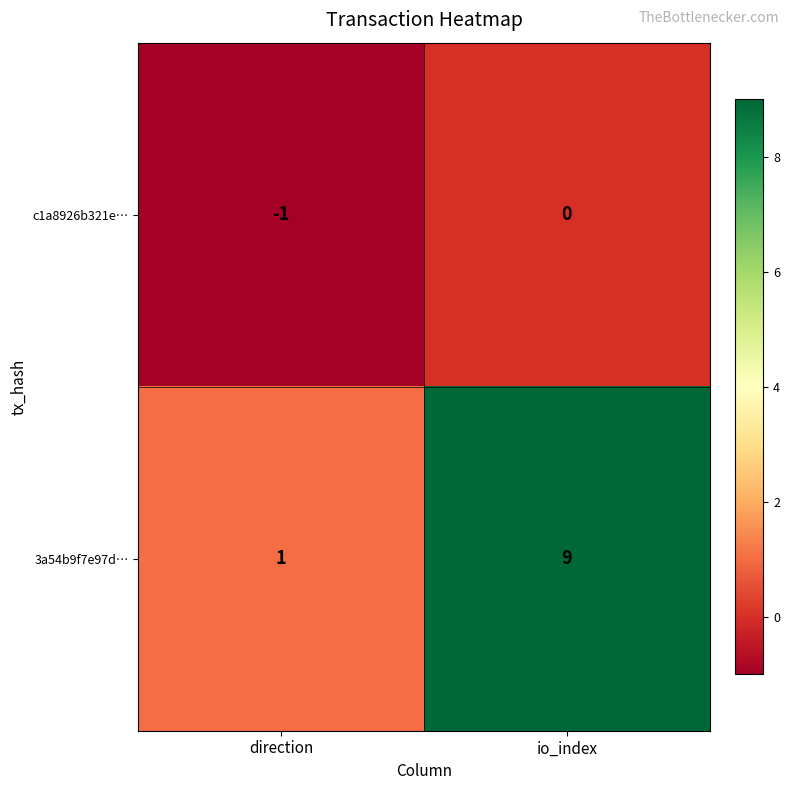

Which series has the widest spread of values?

3a54b9f7e97d…